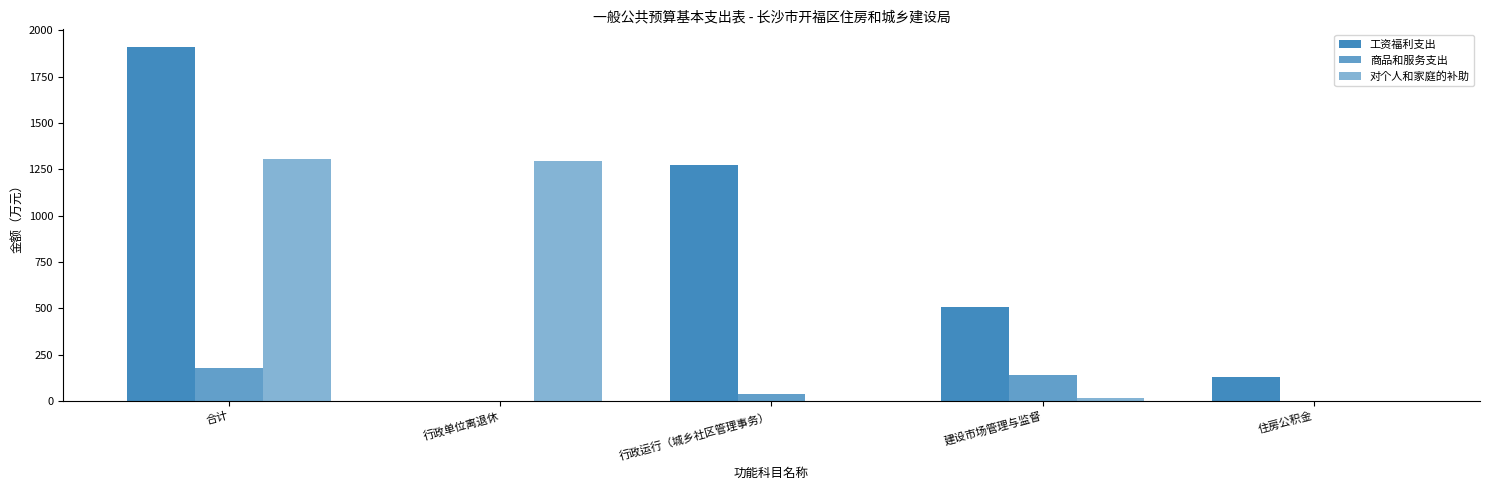

How many data points does each series have?

5